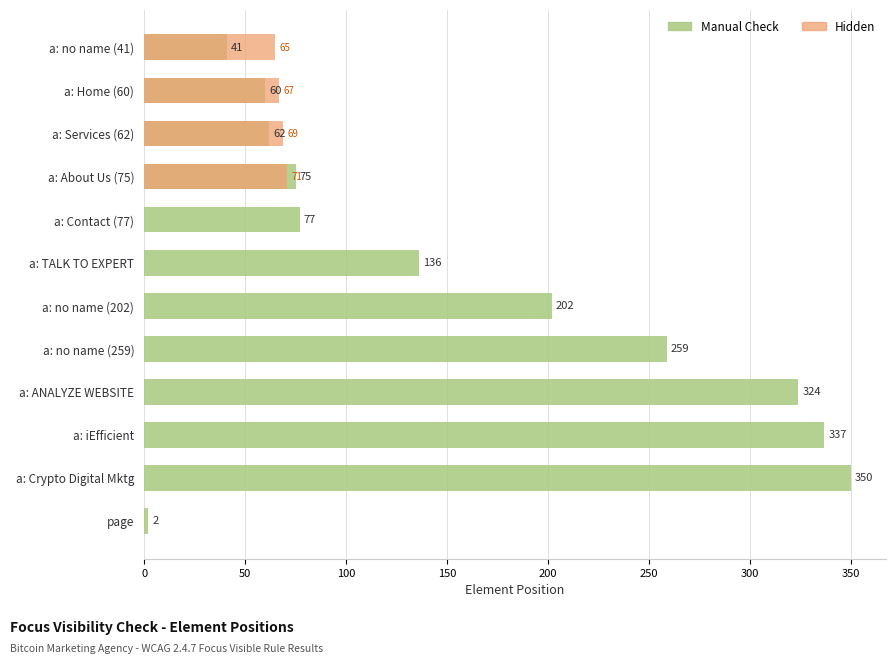

Is the value of Hidden at a: Contact (77) greater than the value of Manual Check at page?

No